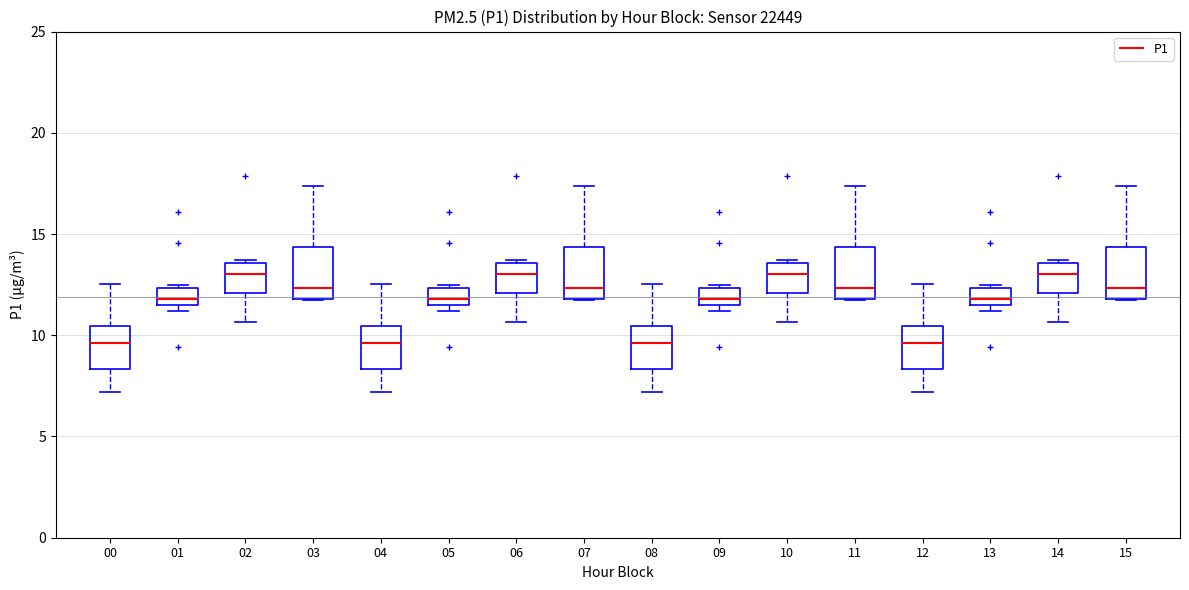

Where is the lower edge of the box at x = 11 on the y-axis? The values are not printed on the chart, so give them approximately, as read against the axis.

12.0